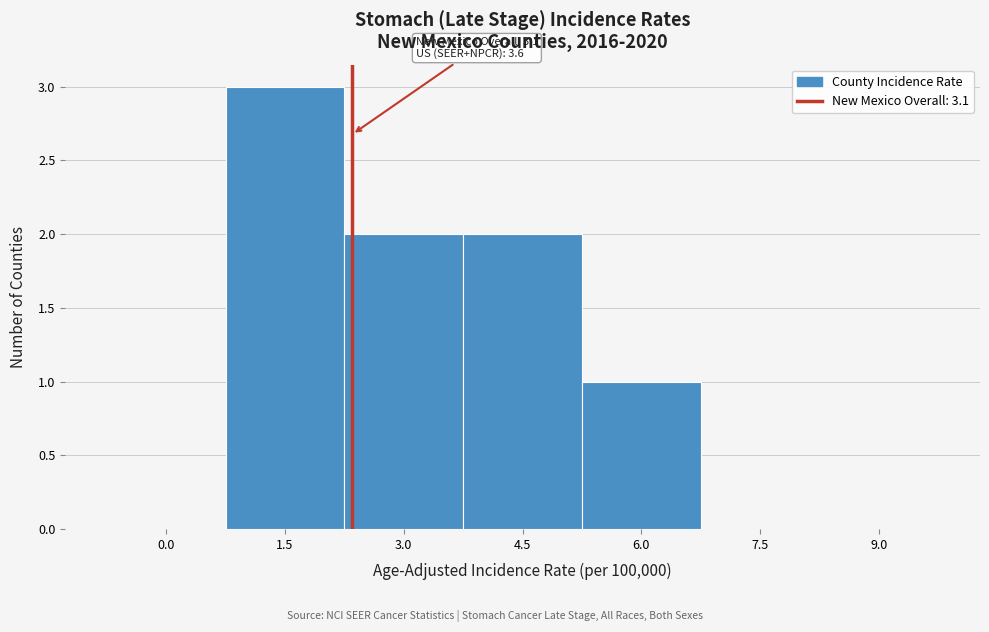

Reading left to right, list all the values displayed in this chart.

0.0=0	1.5=3	3.0=2	4.5=2	6.0=1	7.5=0	9.0=0